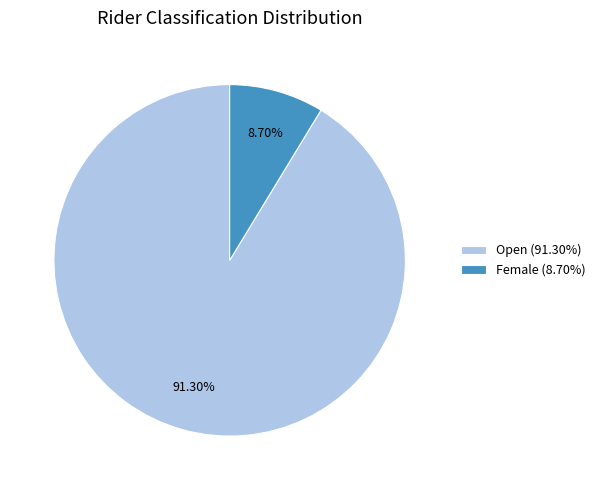

What is the total percentage of Female and Open?

100.0%